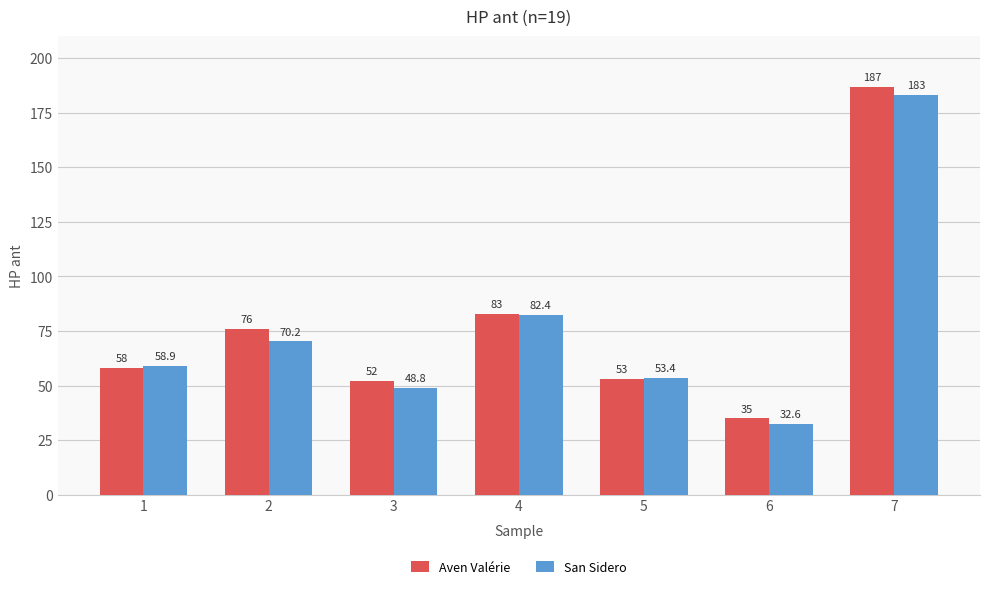

At how many categories does at least one series exceed 134?

1